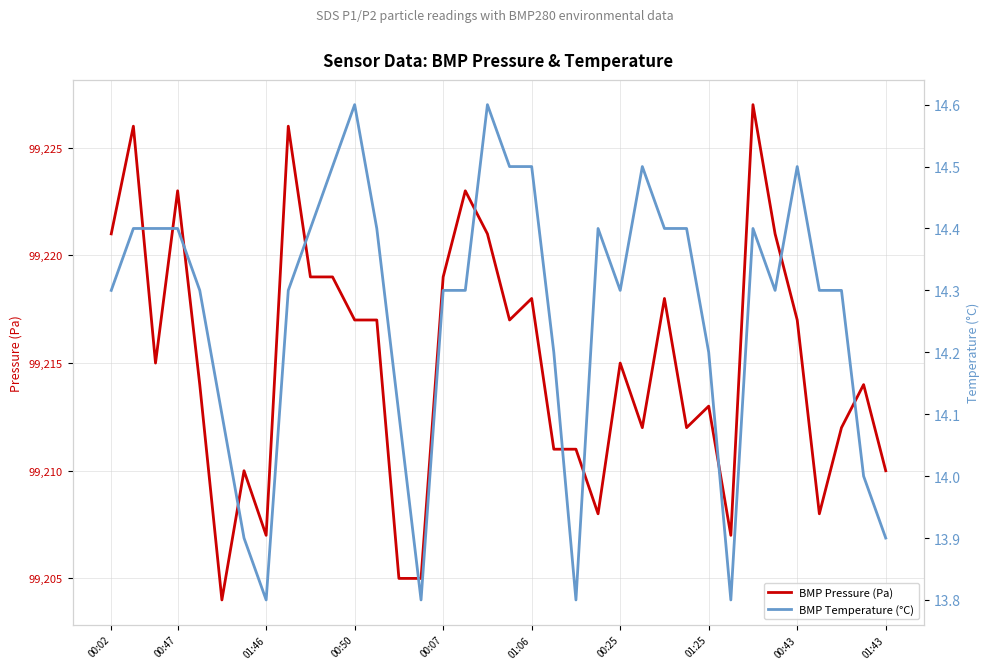

The value of BMP Temperature (°C) at 18 is 14.5. True or false?

True